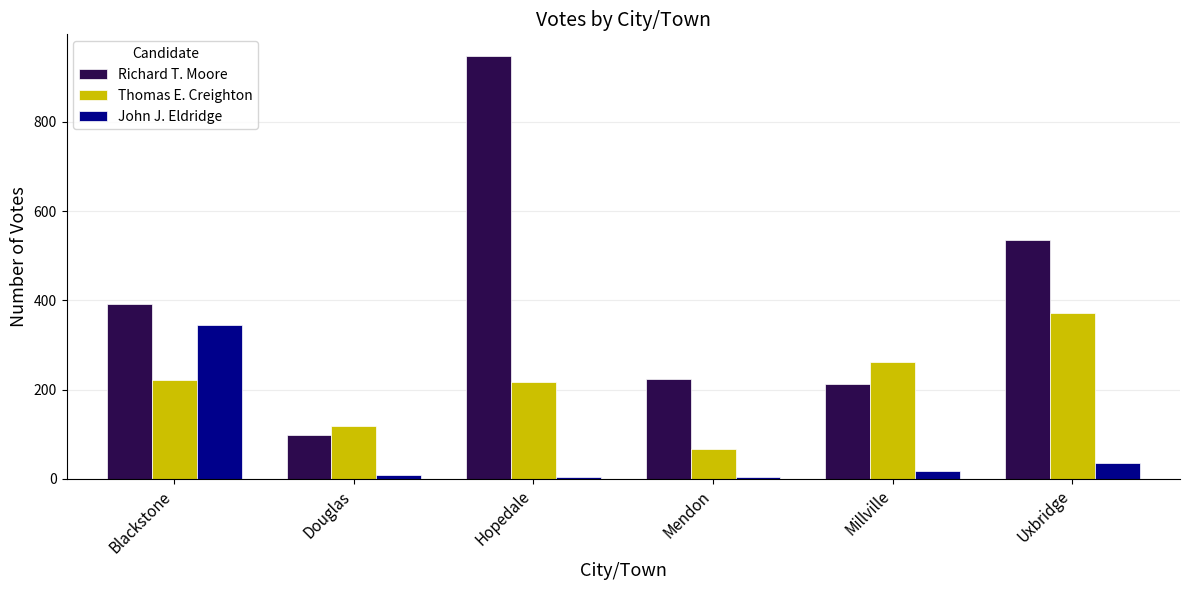

How many bars are there in total?

18